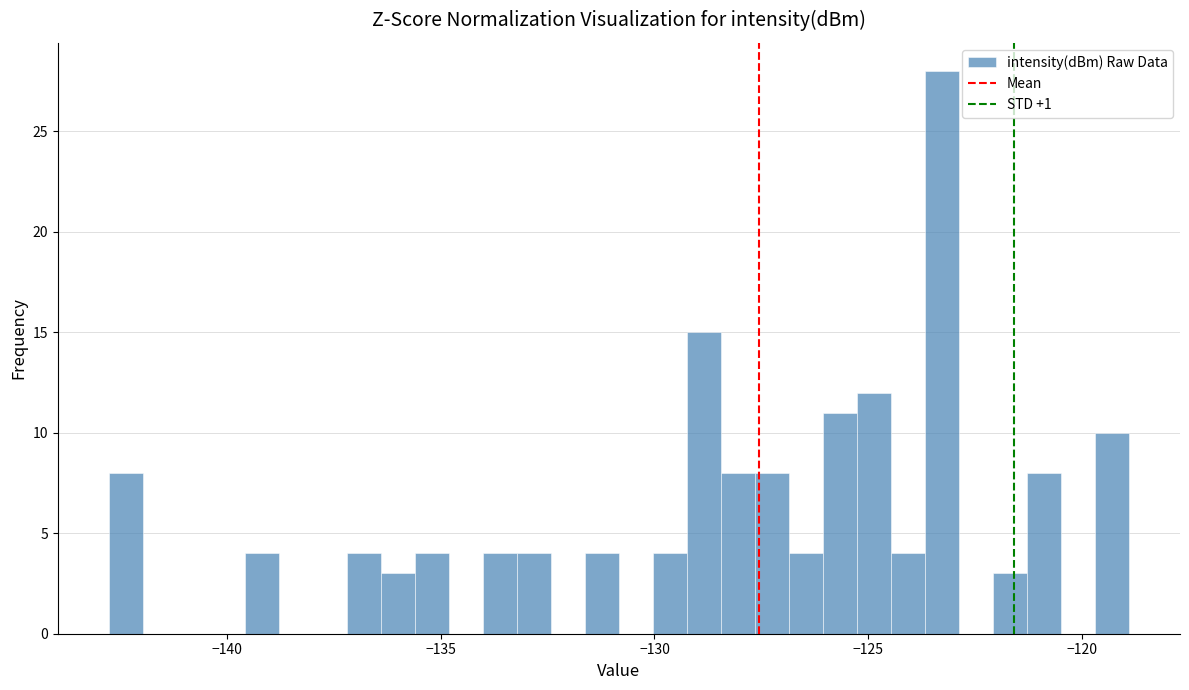

Around what value on the x-axis is the tallest bar? Give the approximate position of its centre, as read against the axis.

-123.5